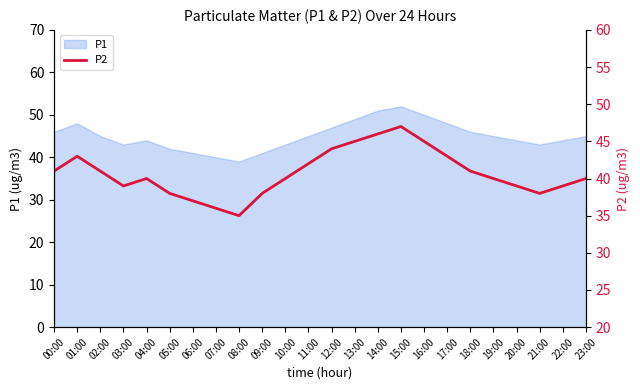

What is the label of the 5th point from the right?

19:00